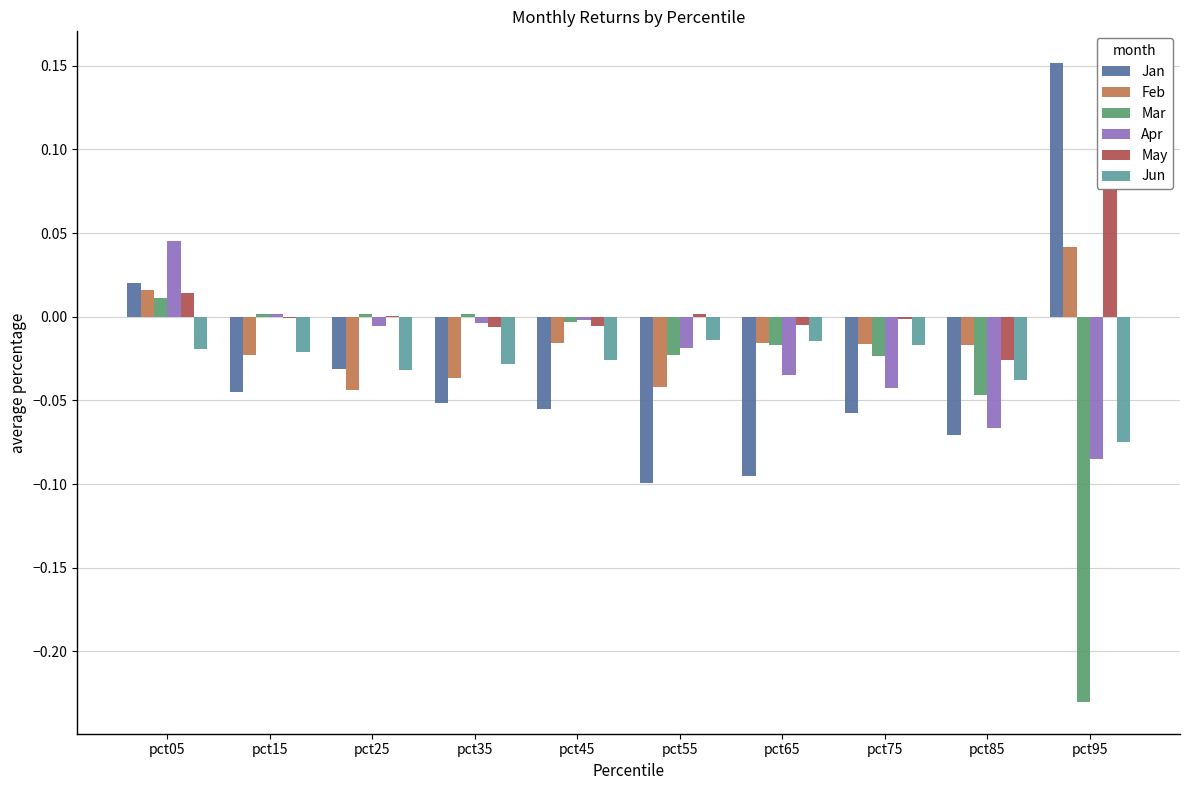

Which has a higher value, pct95 or pct75?

pct95